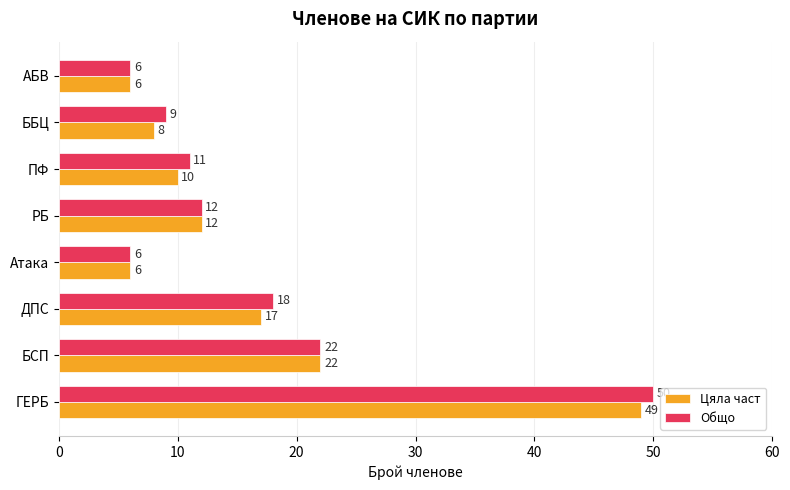

What is the difference between the maximum and minimum values in the Общо series?

44